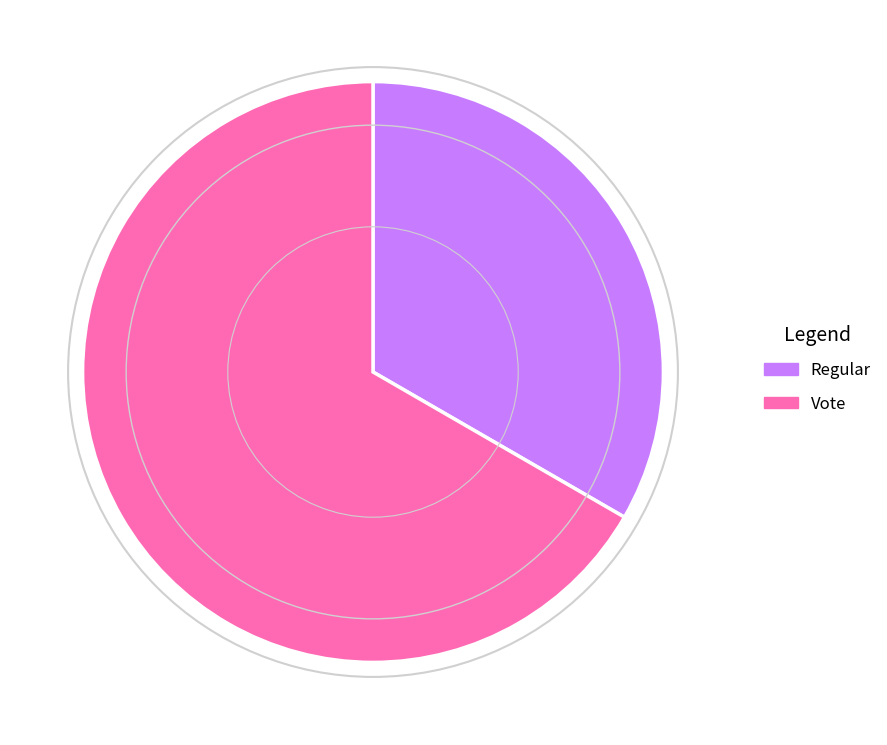

Approximately how many times larger is the value at Regular compared to Vote?

0.5